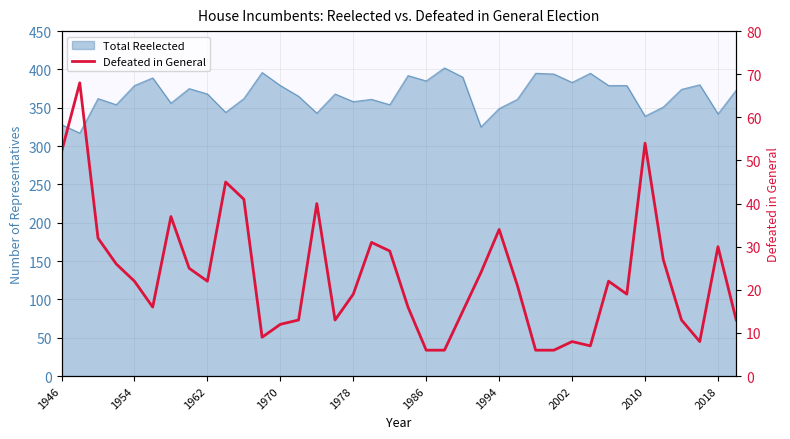

How many data points does each series have?

38